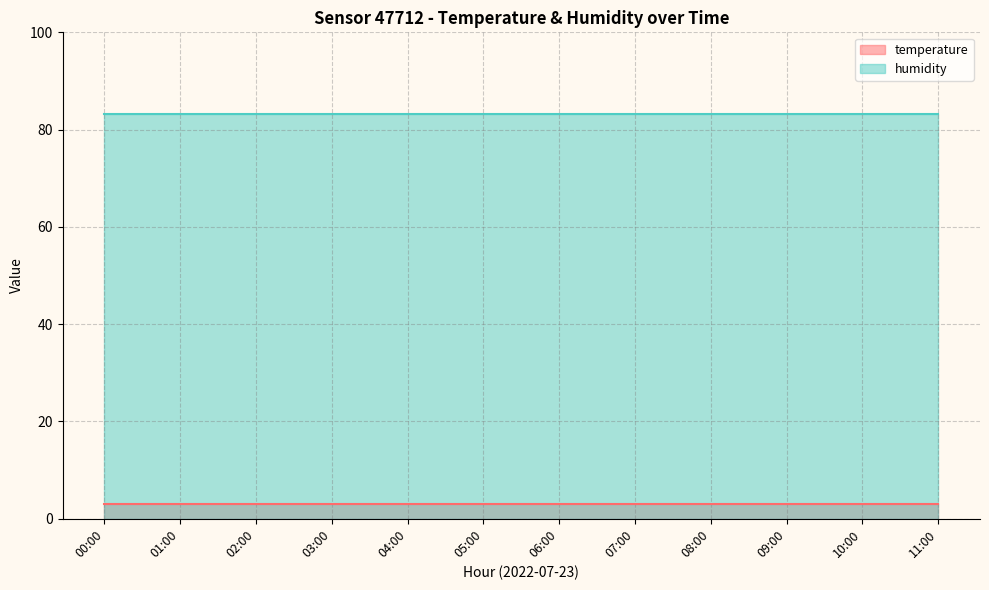

Which series has the widest spread of values?

temperature